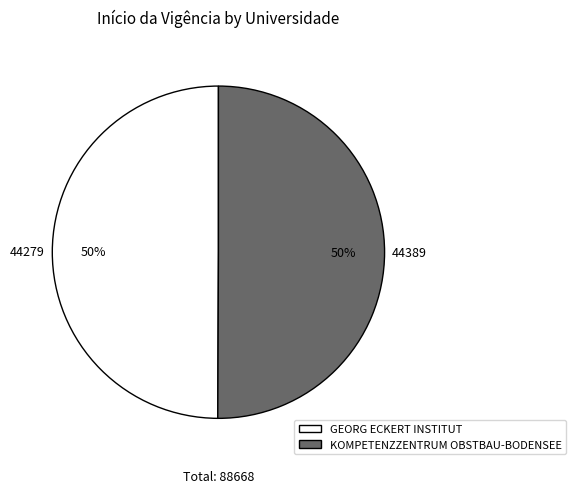

The GEORG ECKERT INSTITUT slice represents 61% of the pie. True or false?

False